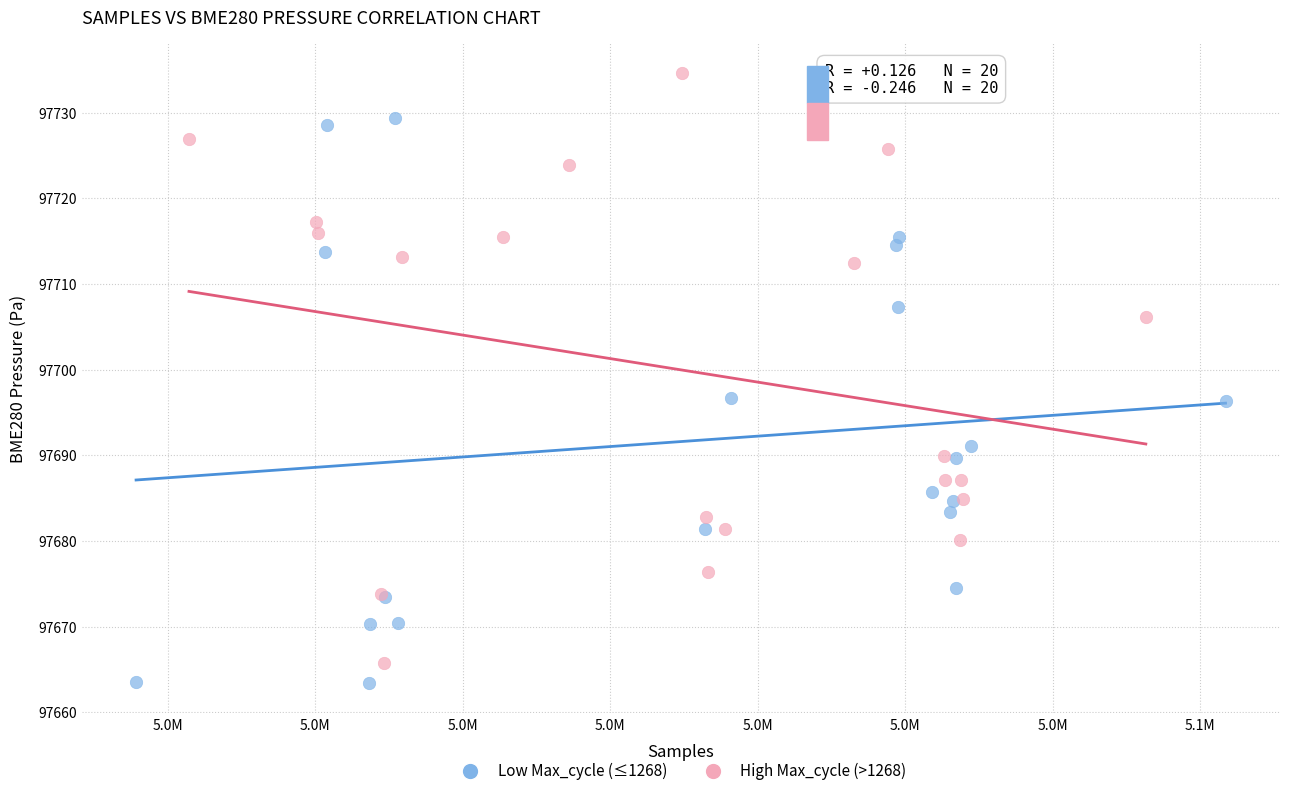

Which series contains the highest Y value?

High Max_cycle (>1268)